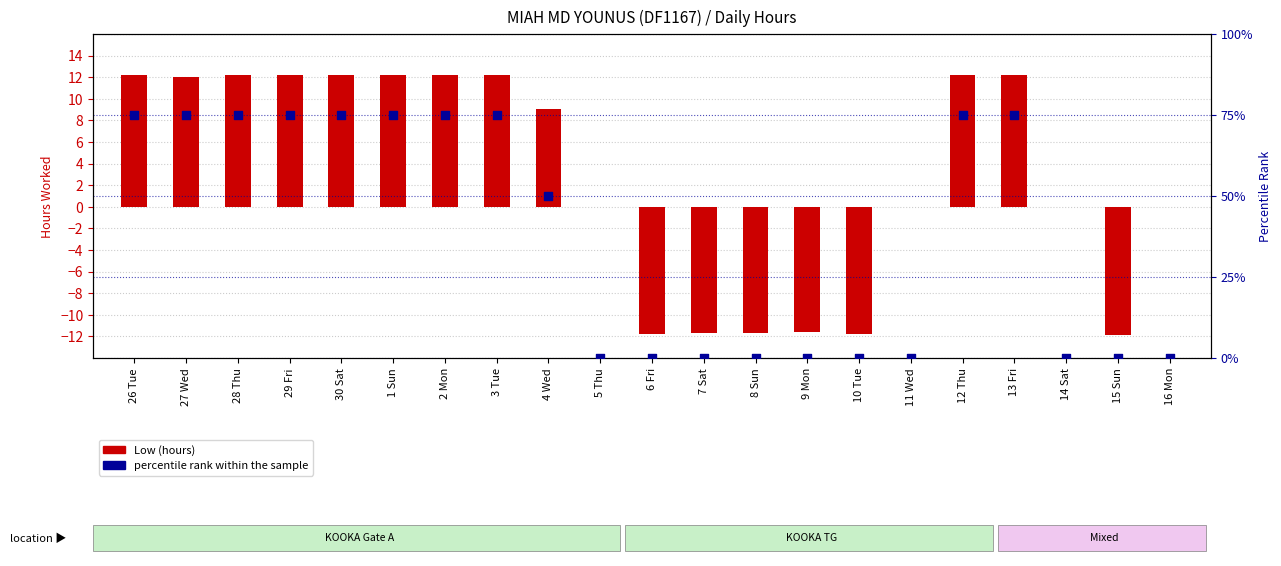

Which series reaches the maximum Y coordinate?

percentile rank within the sample